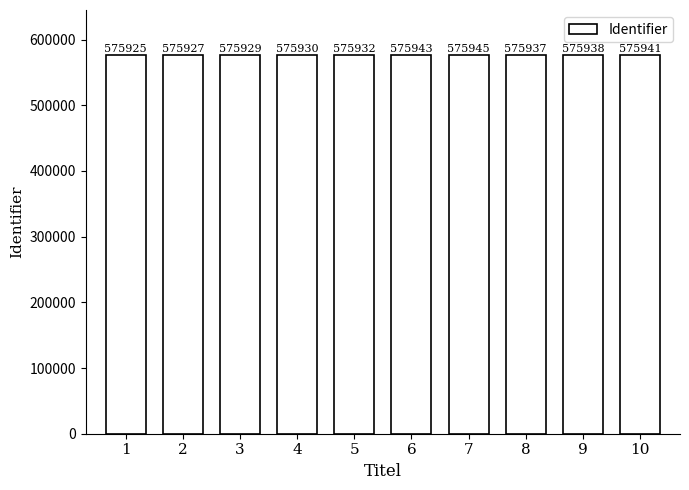

Is it true that the value at 7 is 1013128?

False